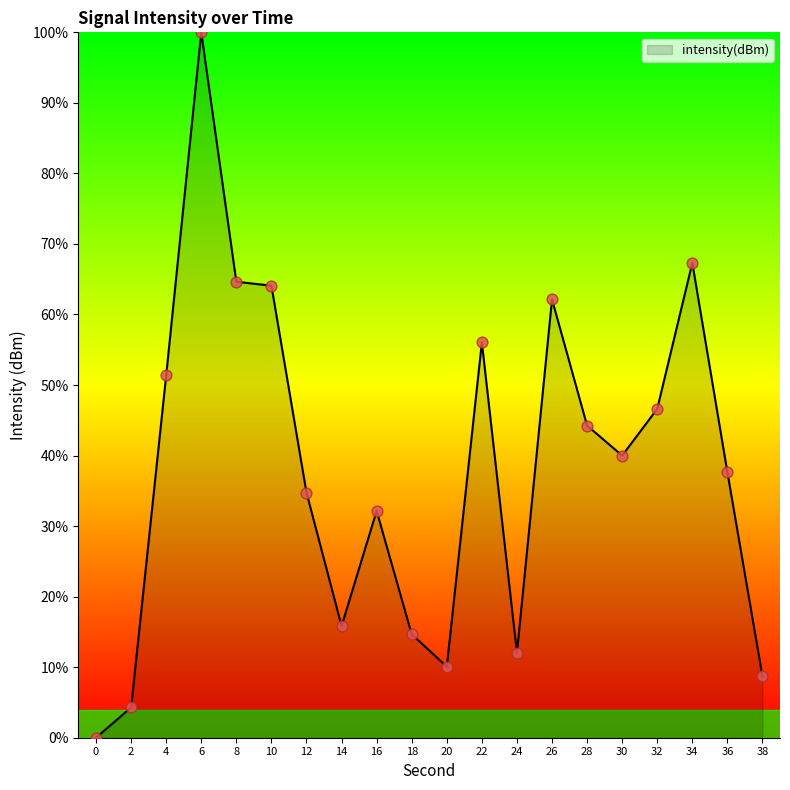

Between 26 and 6, which is larger?

6